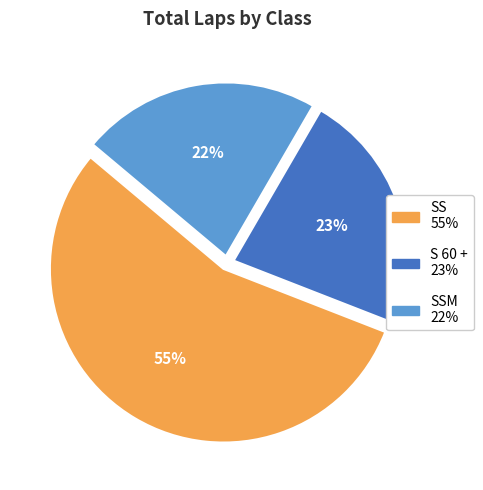

To the nearest percent, what is the average slice percentage?

33%